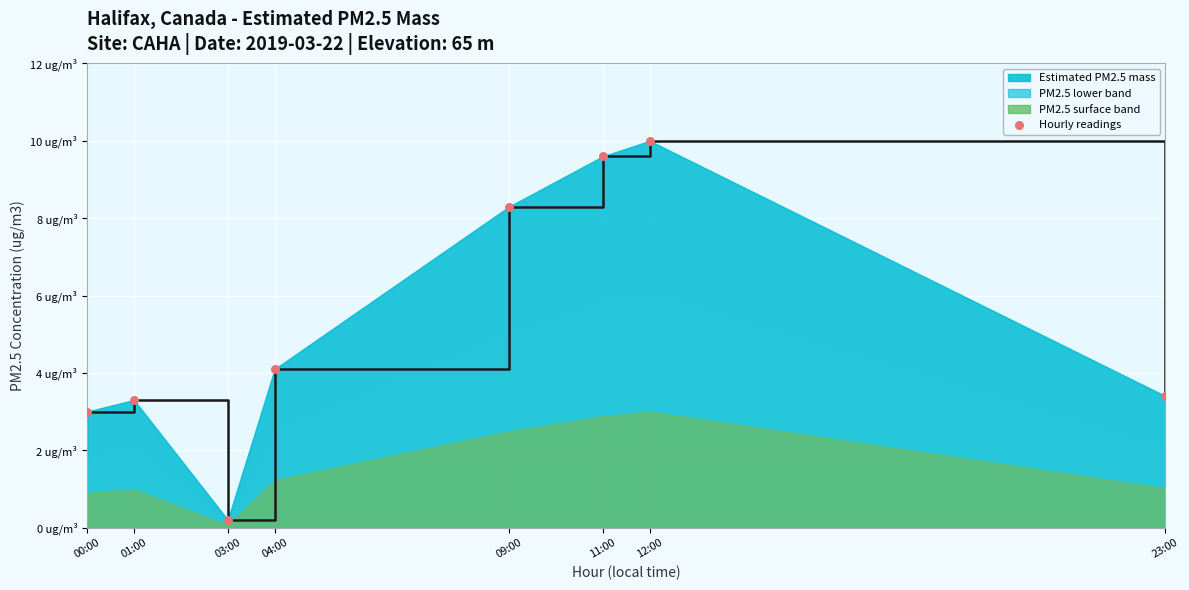

What is the change in value from 04:00 to 11:00?

+5.5